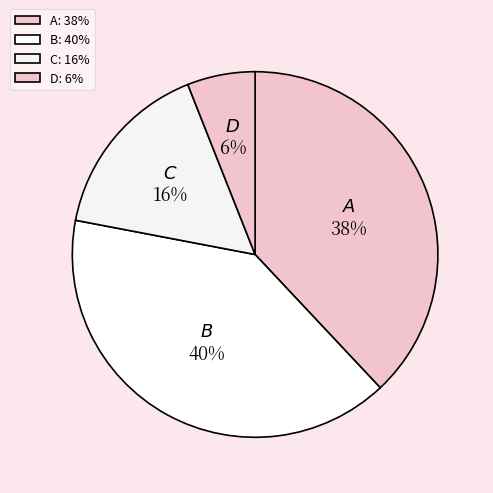

How many slices are in this pie chart?

4